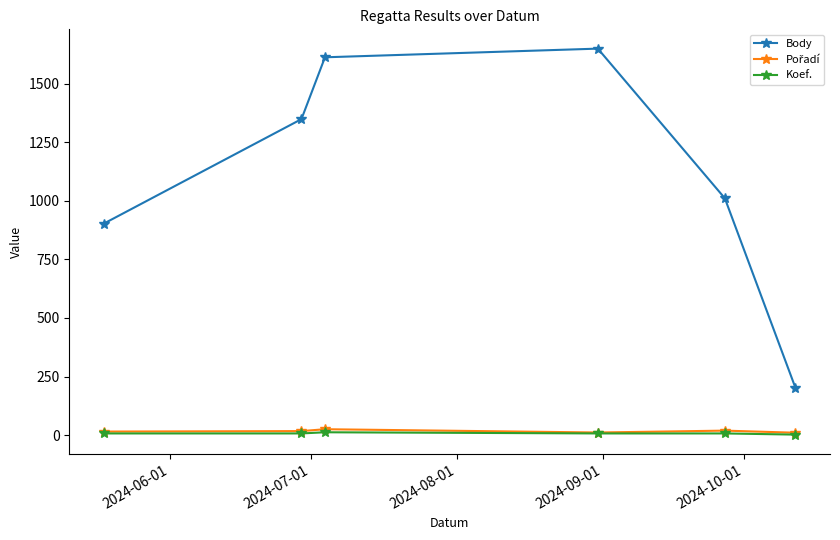

True or false: Body has more than 0 points higher than both neighbors.

True